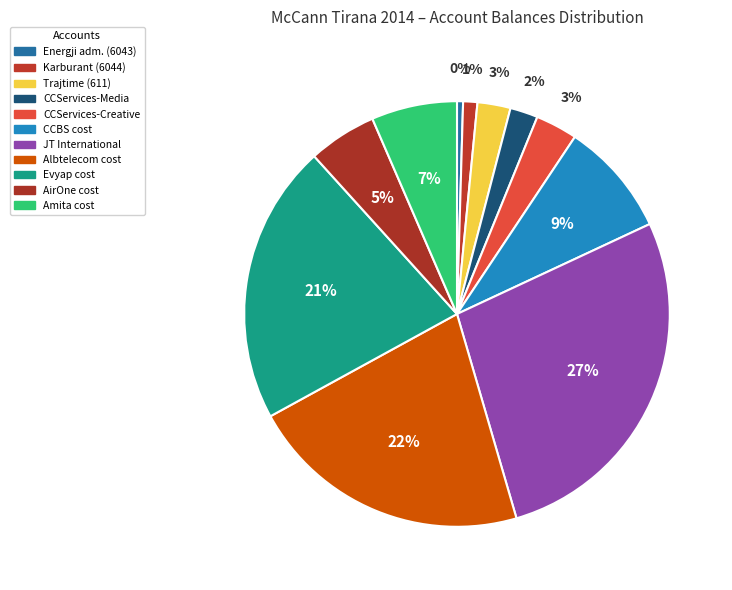

How many slices are in this pie chart?

11